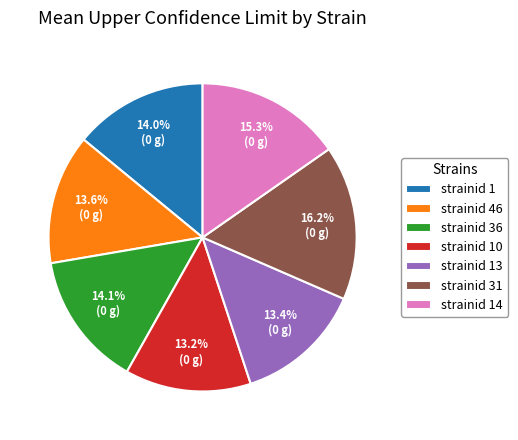

What is the largest slice in the pie chart?

strainid 31